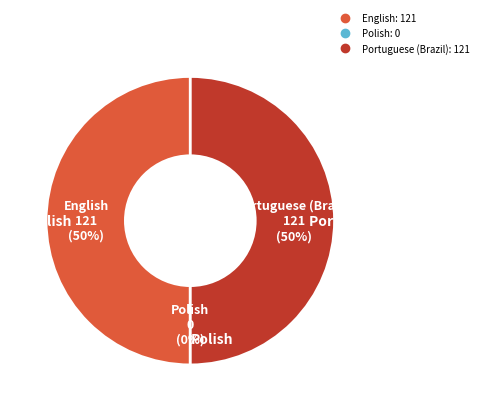

To the nearest percent, what percentage of the pie is English?

50%